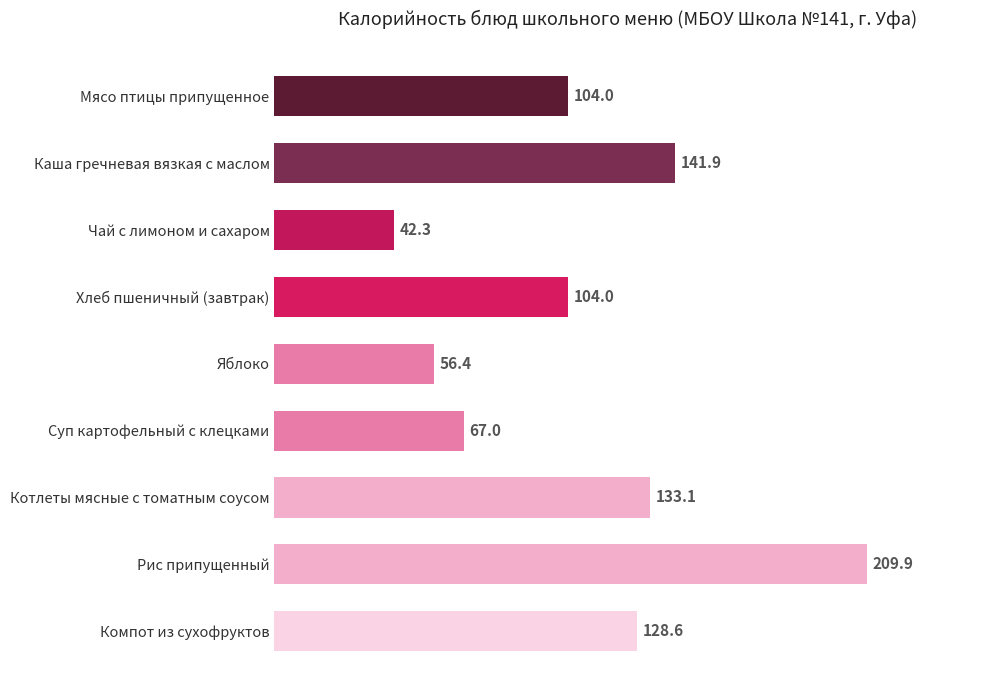

Read the value at Яблоко.

56.4